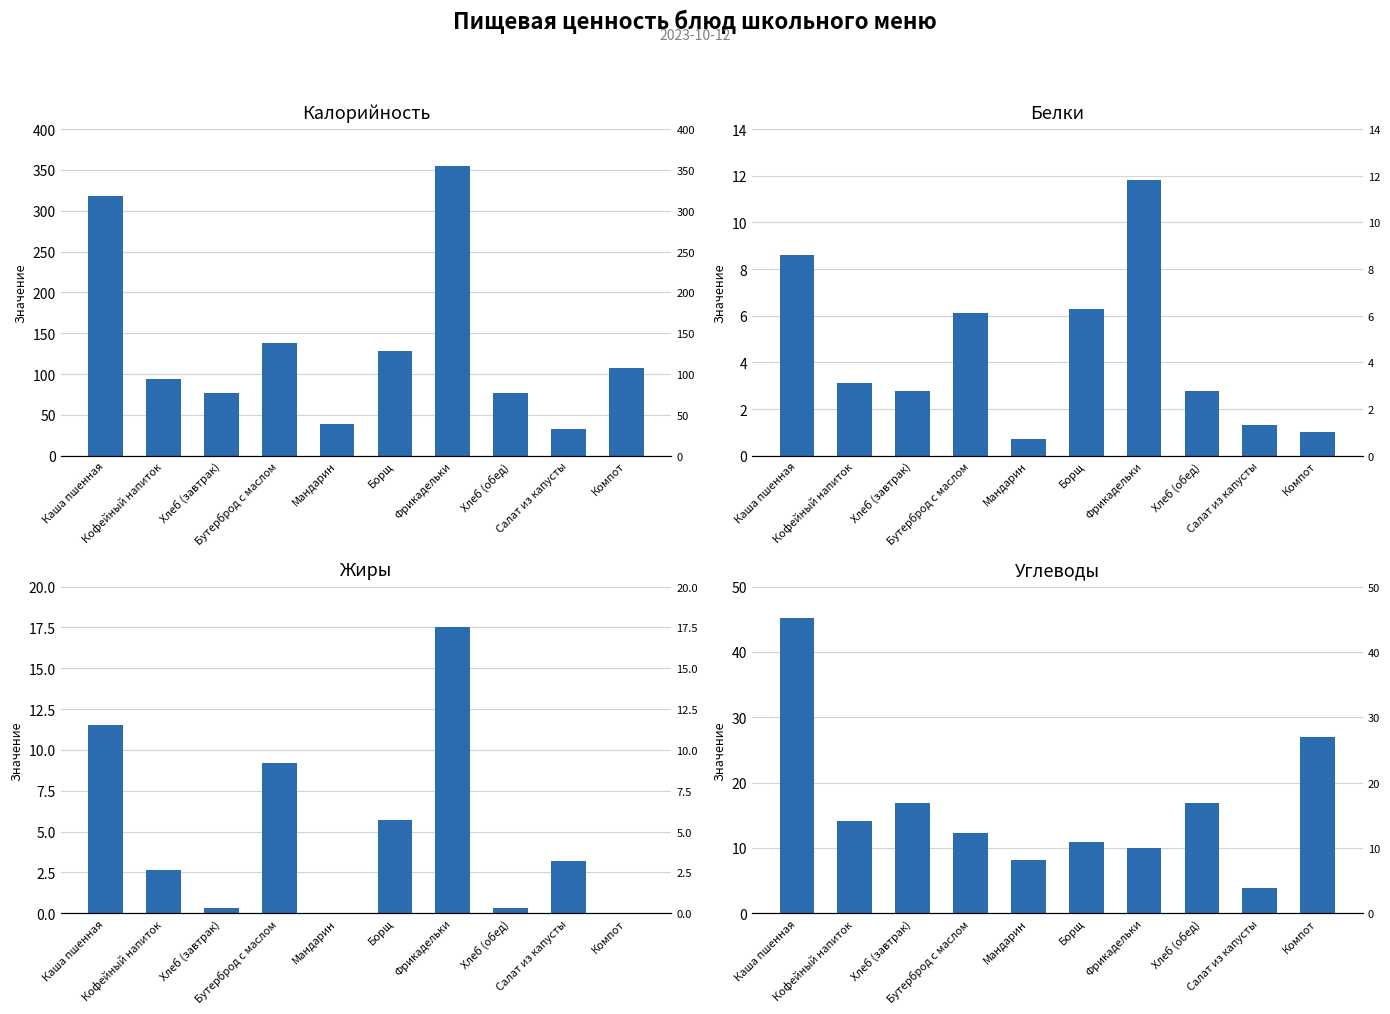

What is the value of the Жиры bar at the 4th from the left?

9.2